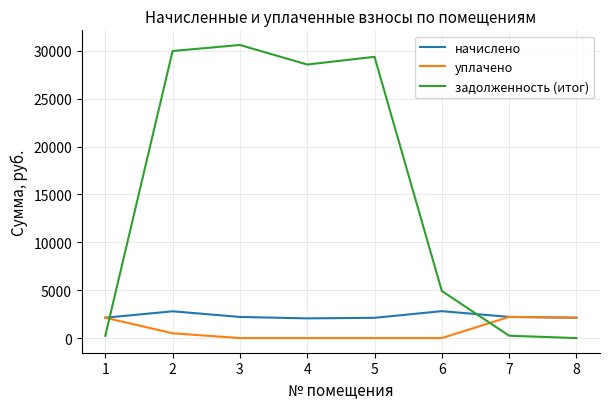

Rank the series at 5 from highest to lowest value.

задолженность (итог), начислено, уплачено